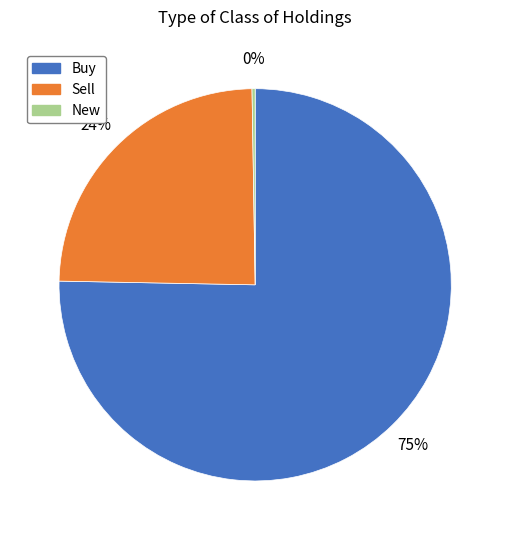

Is it true that Sell is 24% of the pie?

True